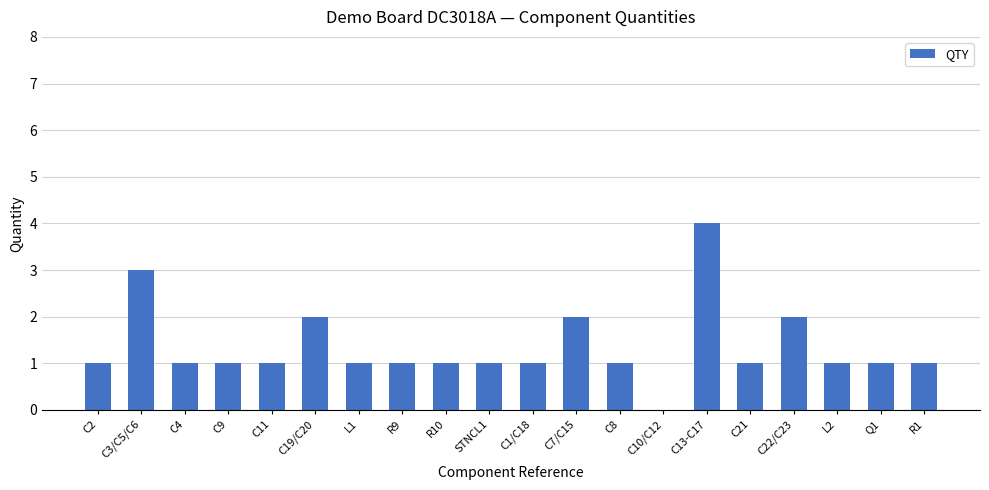

Is it true that the value at C21 is 1?

True